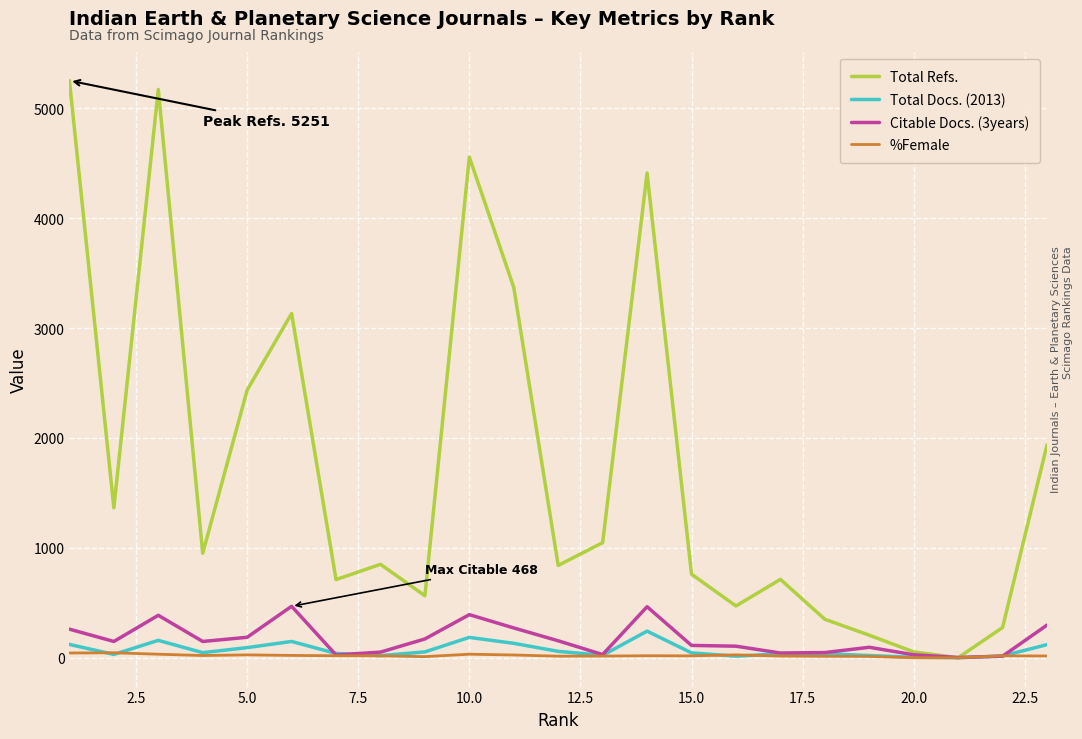

How many categories are shown in the chart?

23